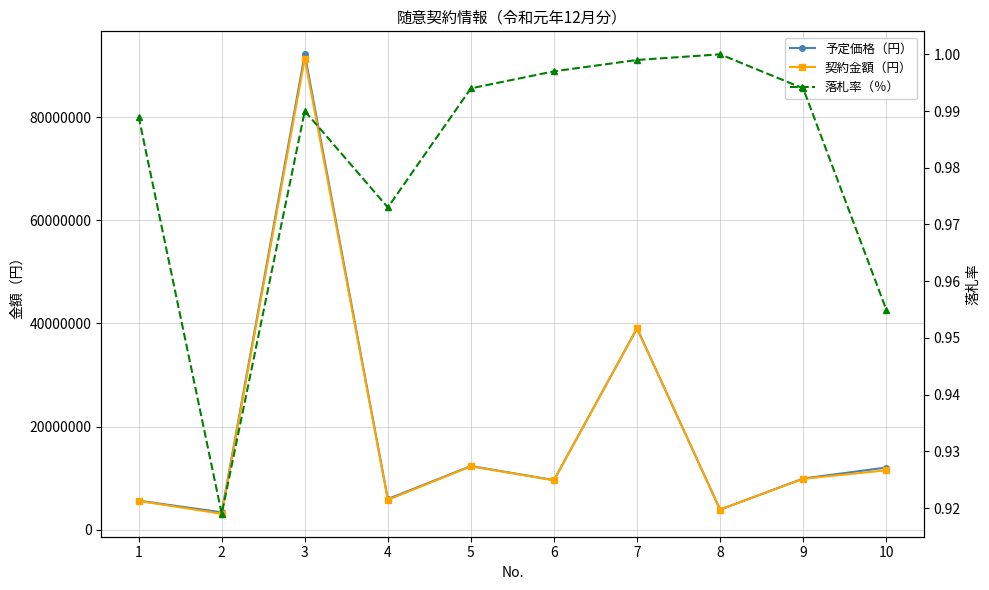

Where is the first local maximum for 予定価格（円）?

3